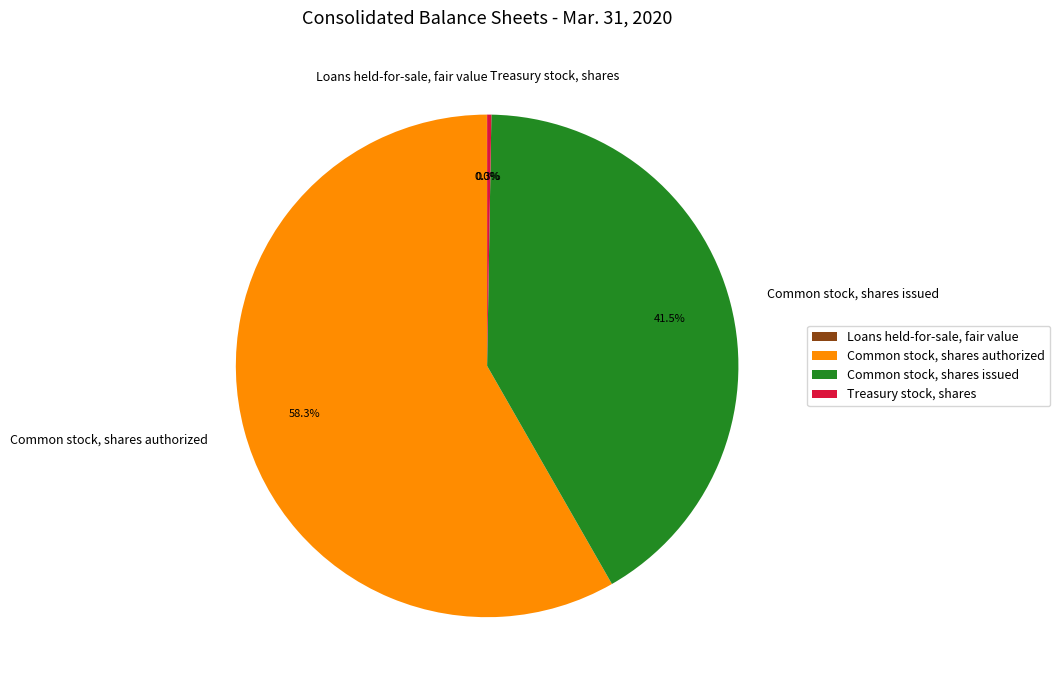

How much of the chart is everything except Common stock, shares issued?

58.5%